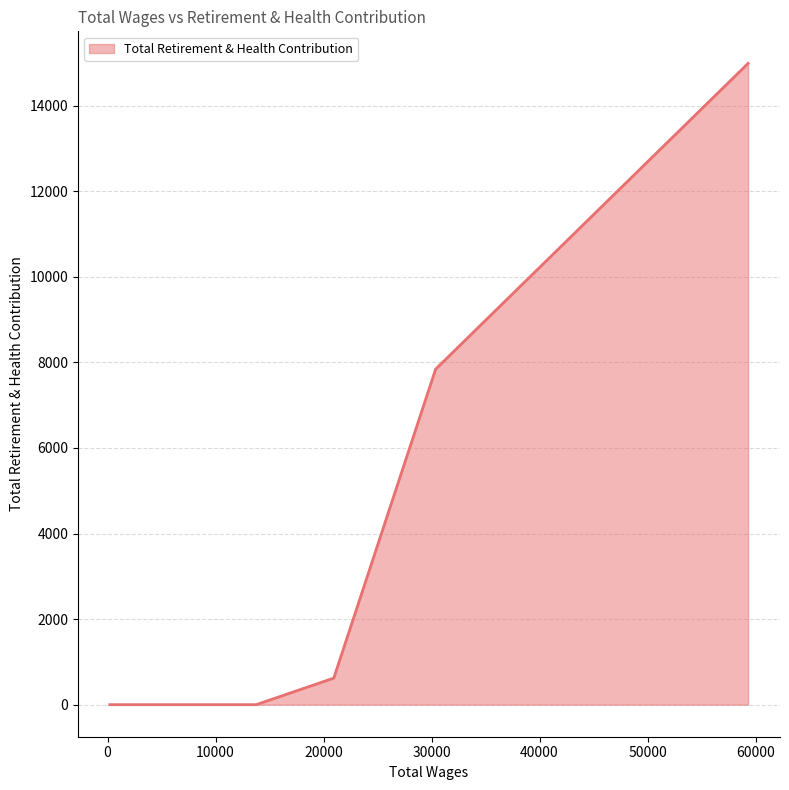

What is the difference between the maximum and minimum values?

14989